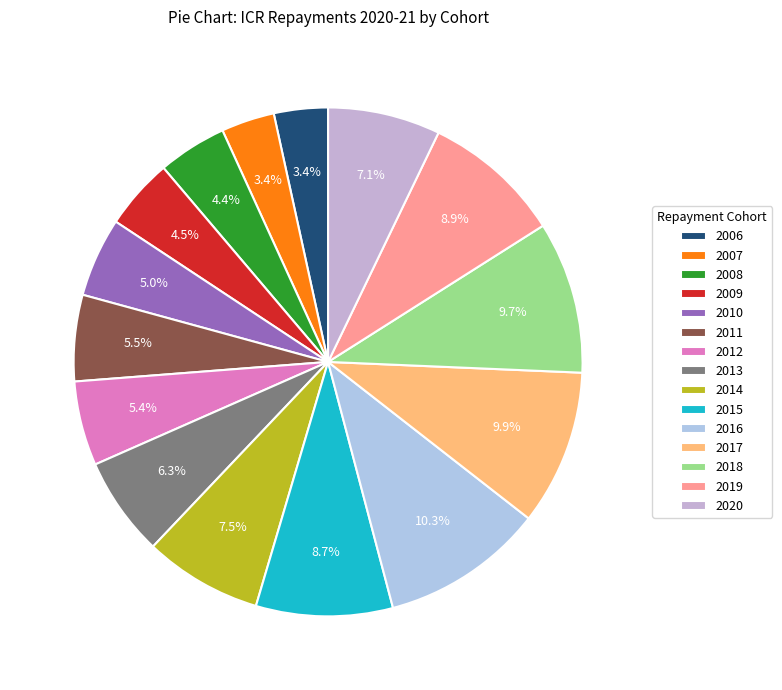

To the nearest percent, what is the difference between the largest and smallest slice percentages?

7%